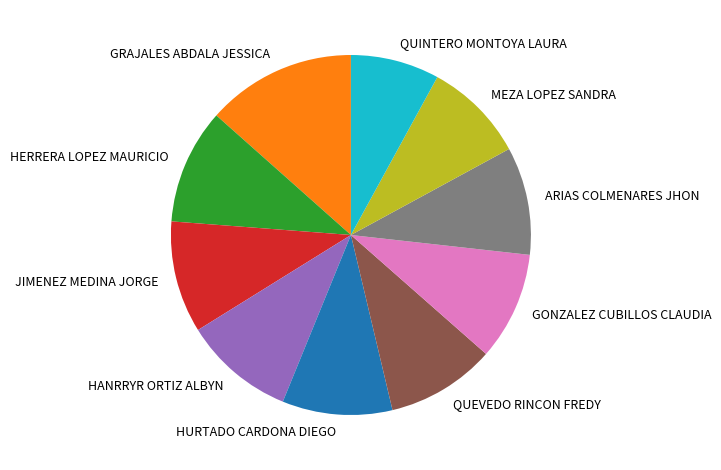

True or false: QUEVEDO RINCON FREDY accounts for 10% of the total.

True